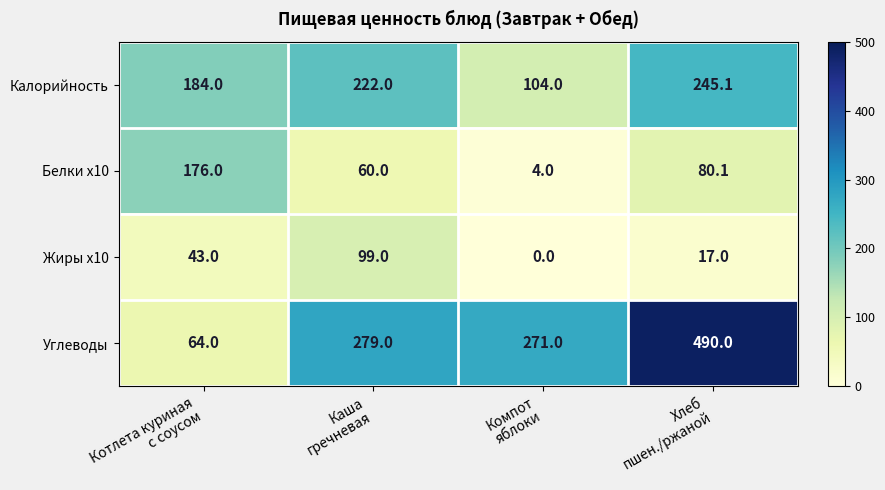

Rank the series by their maximum value, from highest to lowest.

Углеводы, Калорийность, Белки х10, Жиры х10